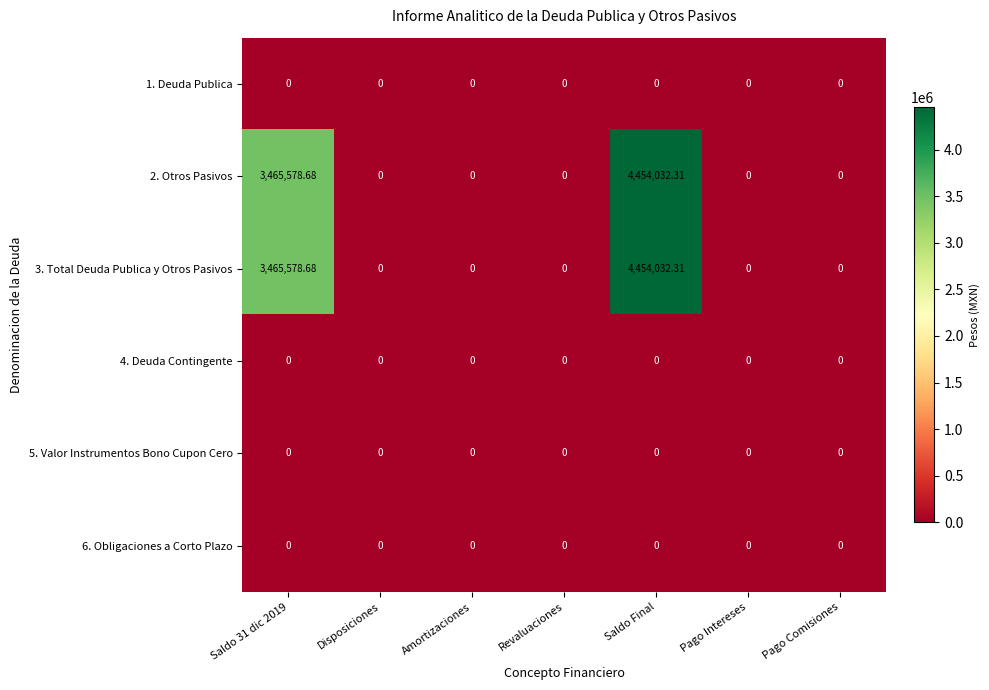

At which category is the sum across all series the highest?

Saldo Final